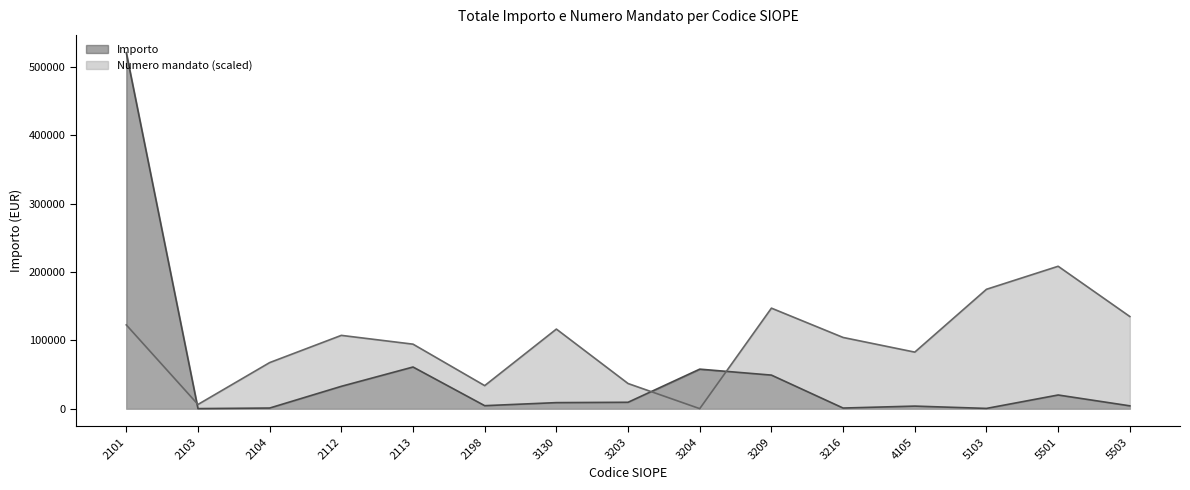

Is the value of Numero mandato at 3204 greater than the value of Importo at 5503?

No